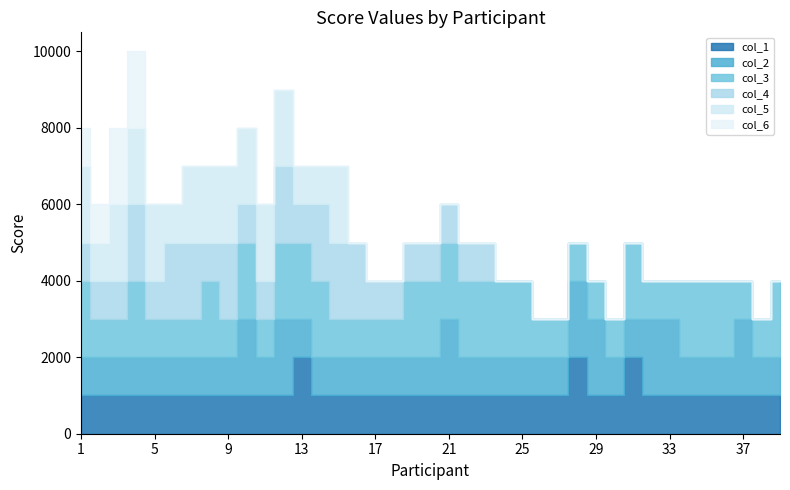

In col_4, how many points are higher than both neighbors (excluding endpoints)?

3